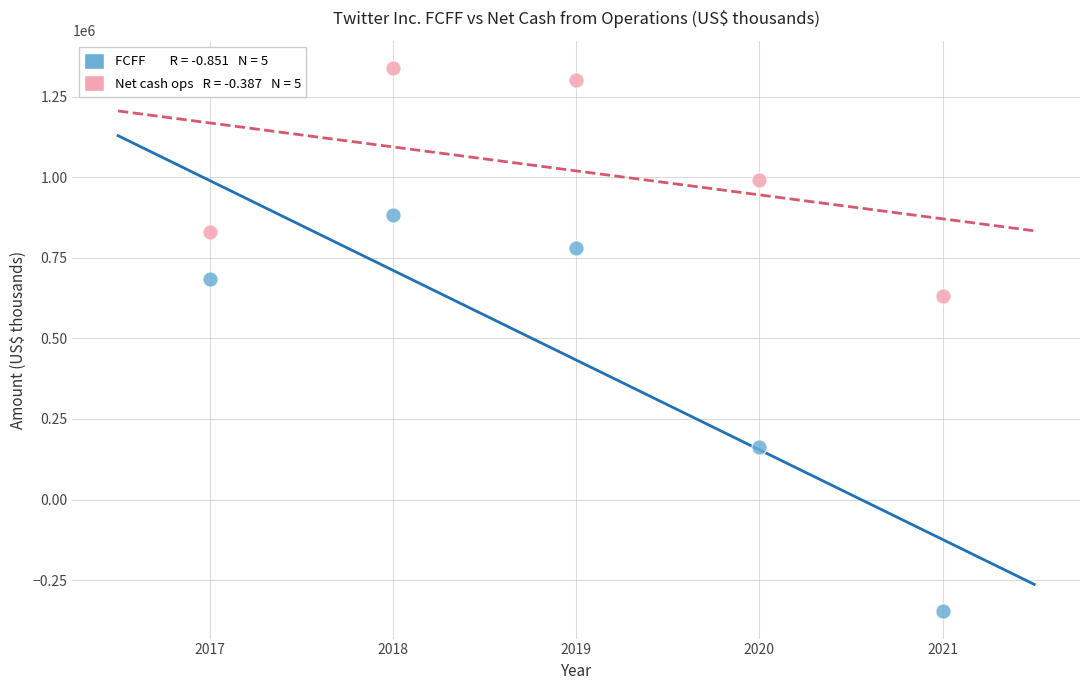

Across all series, what Y value is closest to 496306?

632689